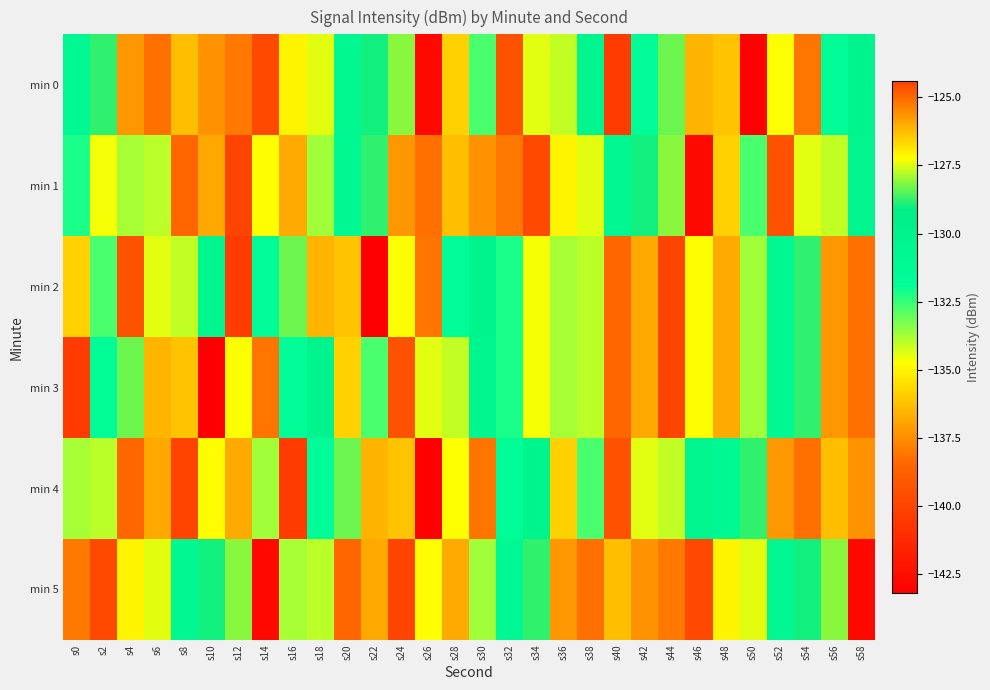

Which series has the largest range (max minus min)?

min 2